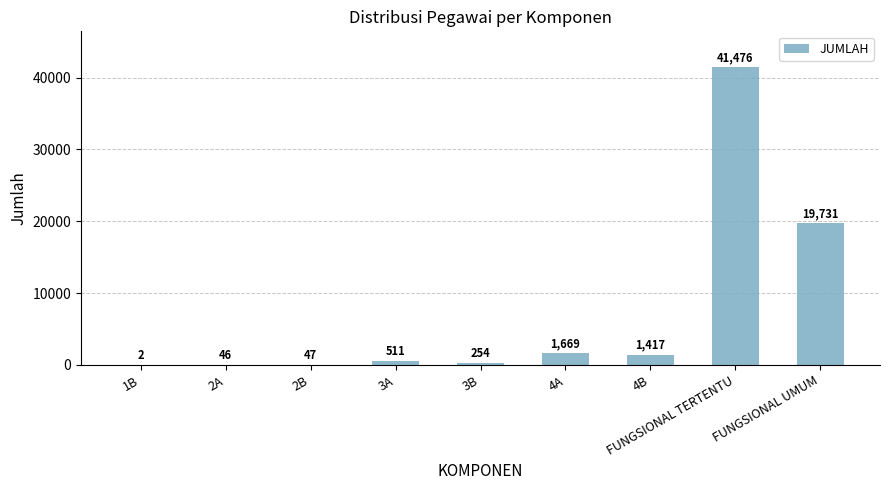

What is the greatest value displayed?

41476